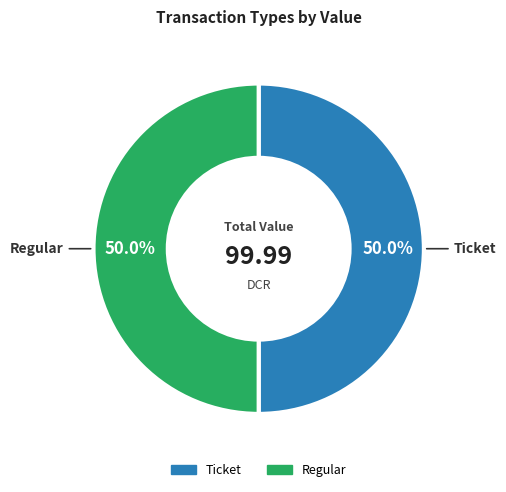

Is the sum of Regular and Ticket greater than half?

Yes